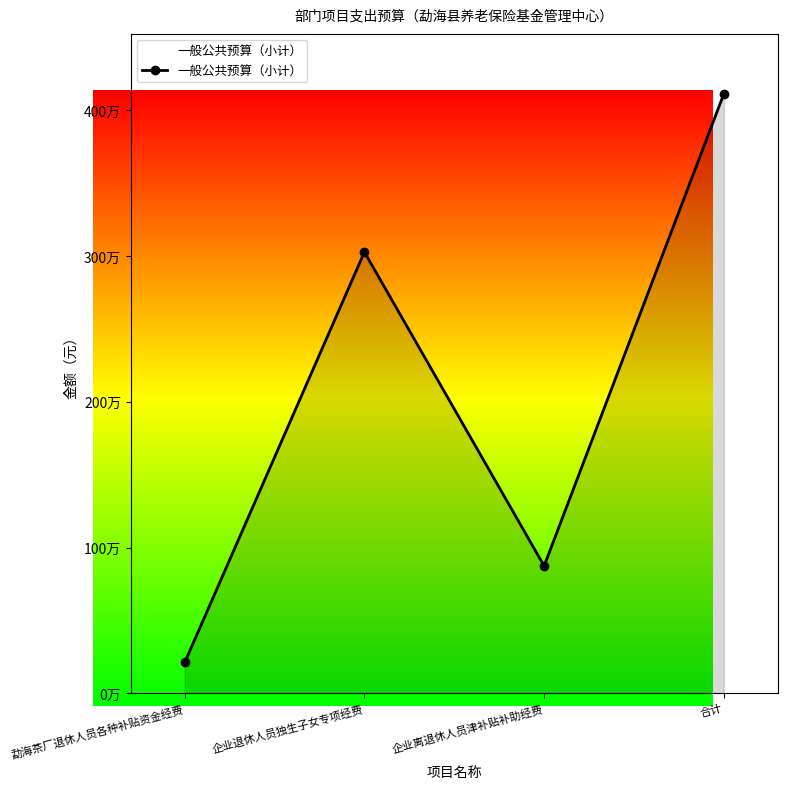

How many values are between 873817 and 4112695?

3